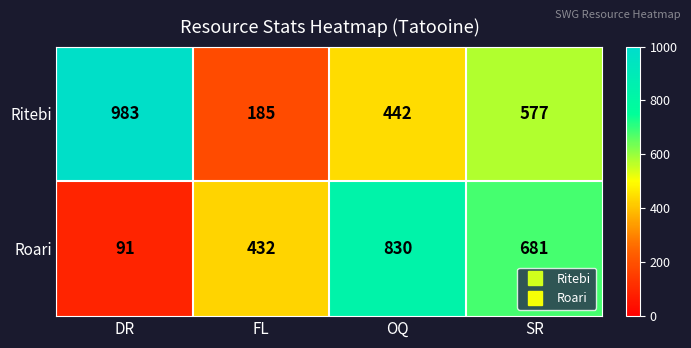

At which category does the chart reach its minimum across all series?

DR